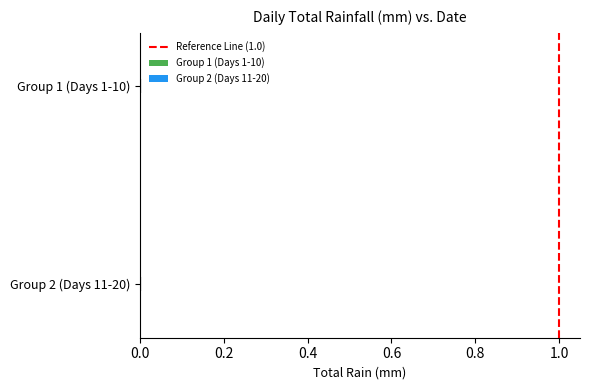

How many bars are there in total?

2